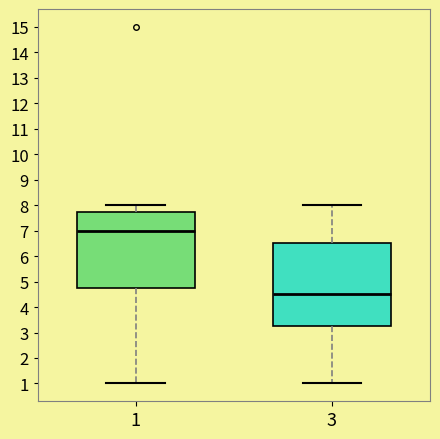

Which box's median line is the highest?

1